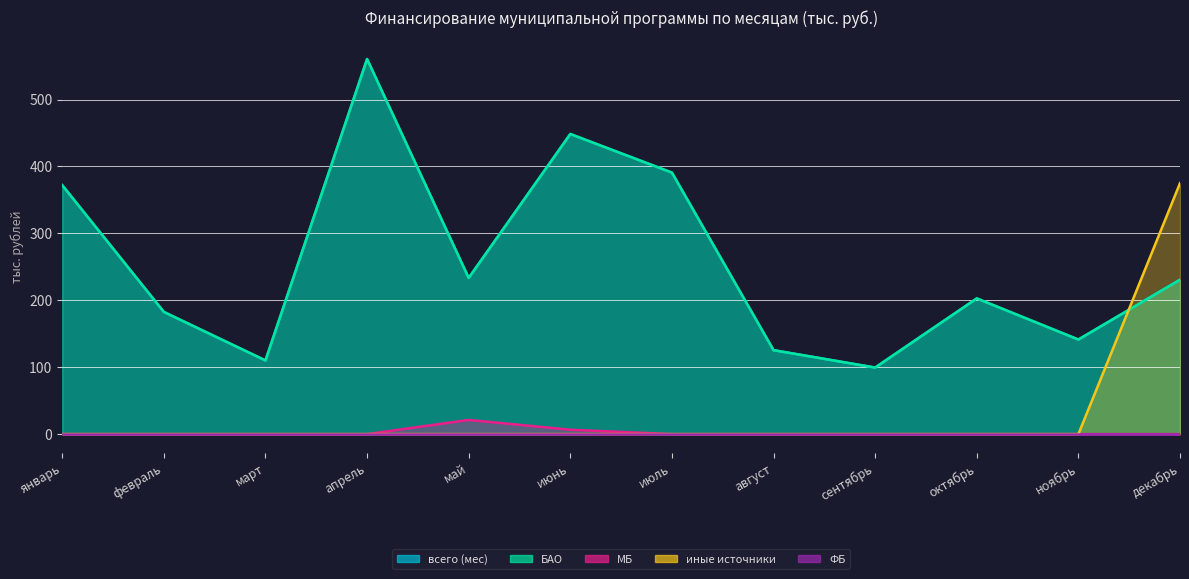

What is the difference between the всего (мес) values at март and ноябрь?

31.2